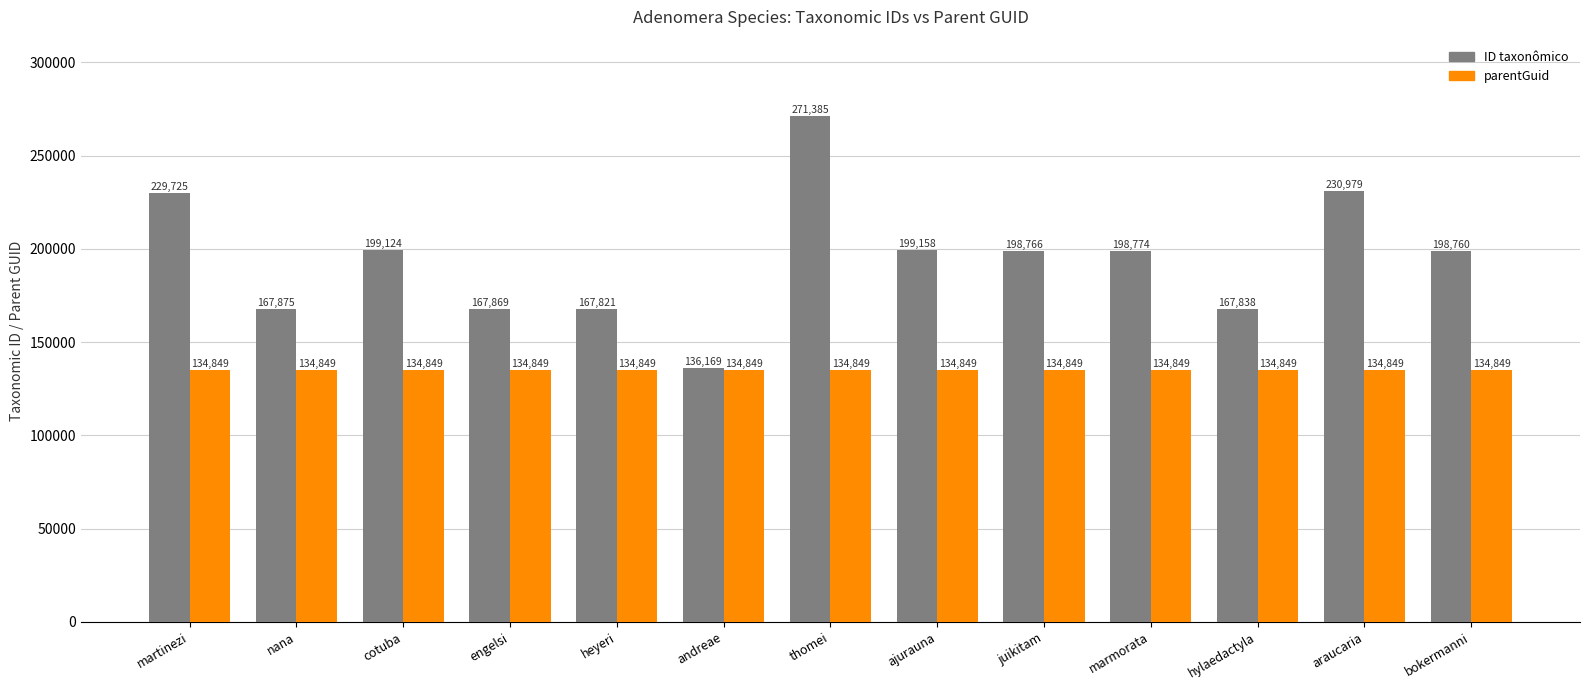

At which category is the sum across all series the highest?

thomei